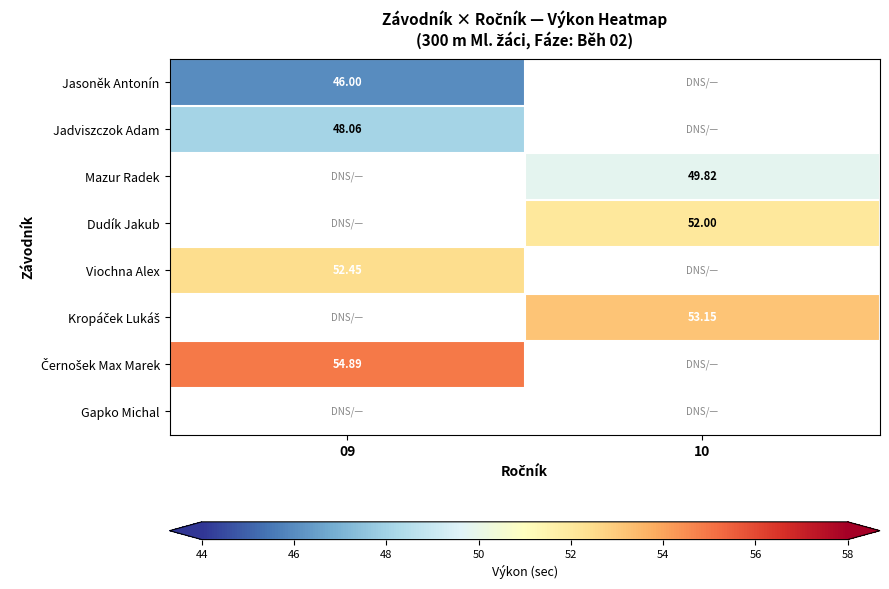

At which label does Jasoněk Antonín reach its minimum?

09